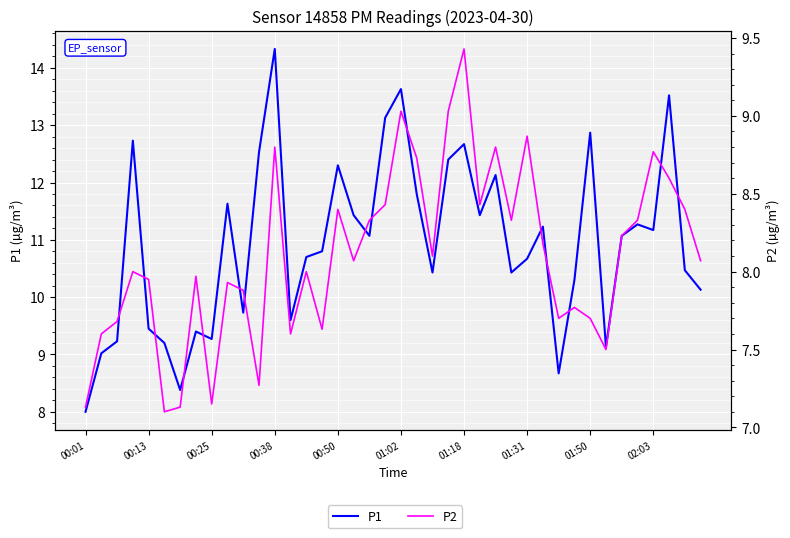

At how many categories does at least one series exceed 9?

37